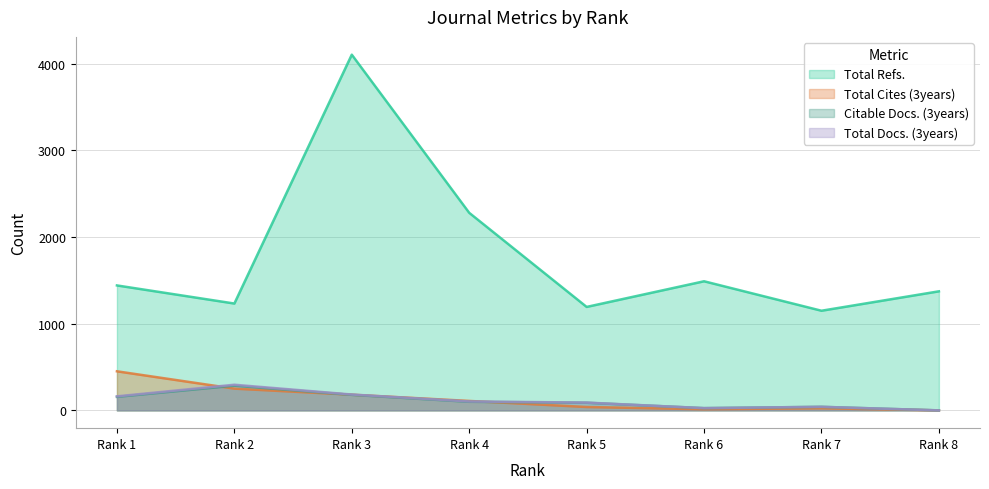

At which category does Total Cites (3years) reach its first local valley?

Rank 6